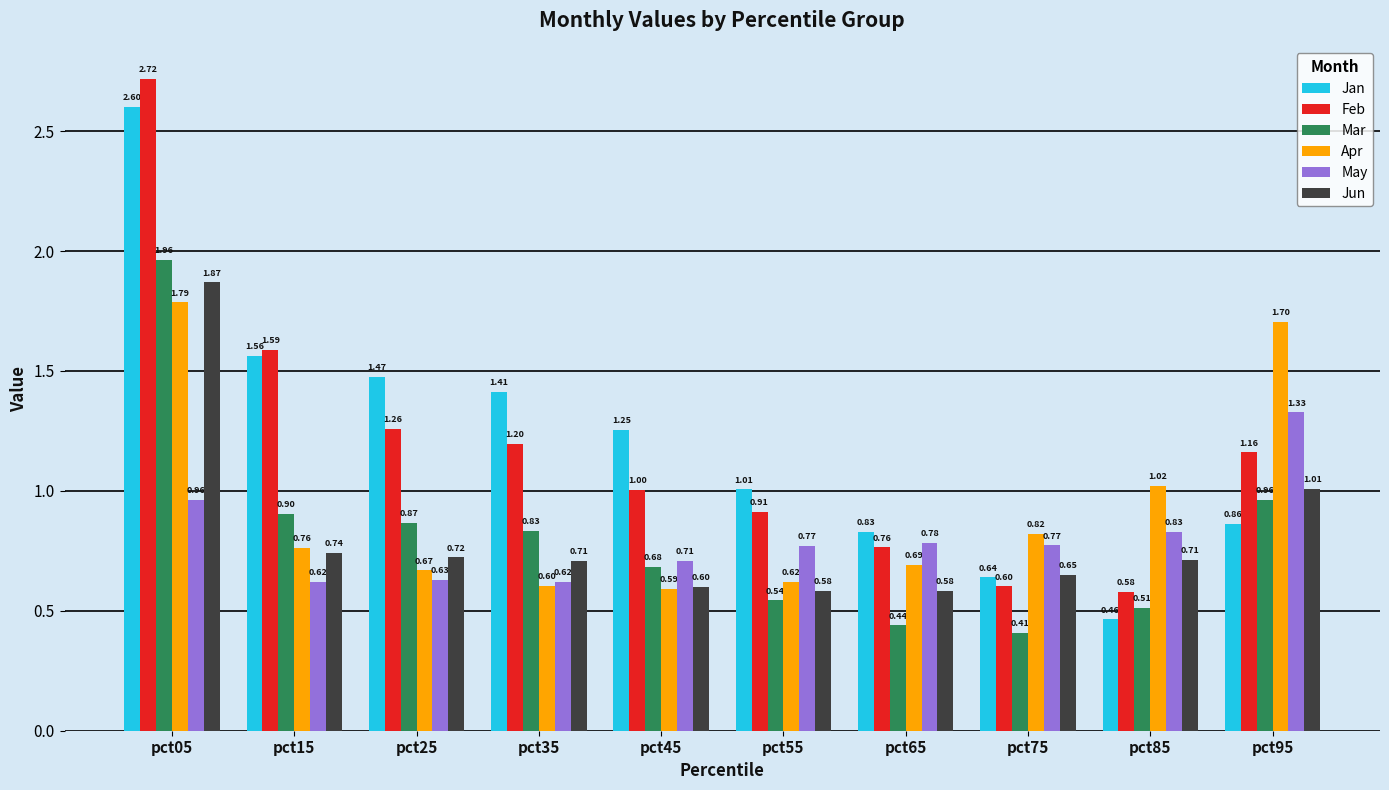

How many bars are there in each group?

6